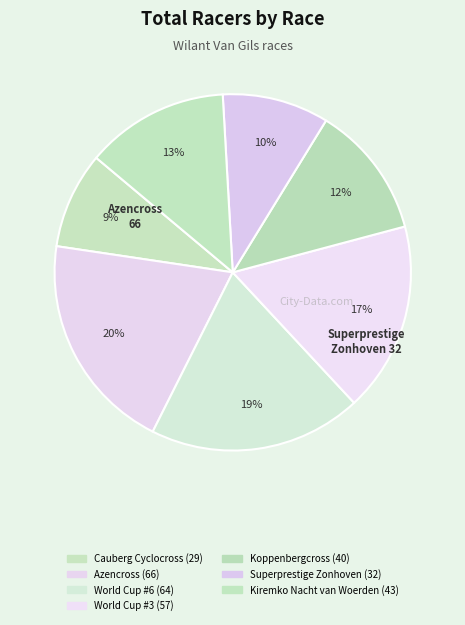

How many segments does this pie chart have?

7